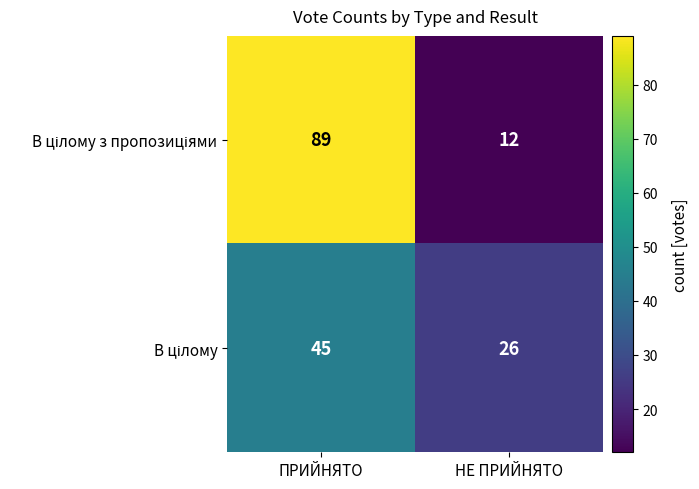

How many series are shown in this chart?

2